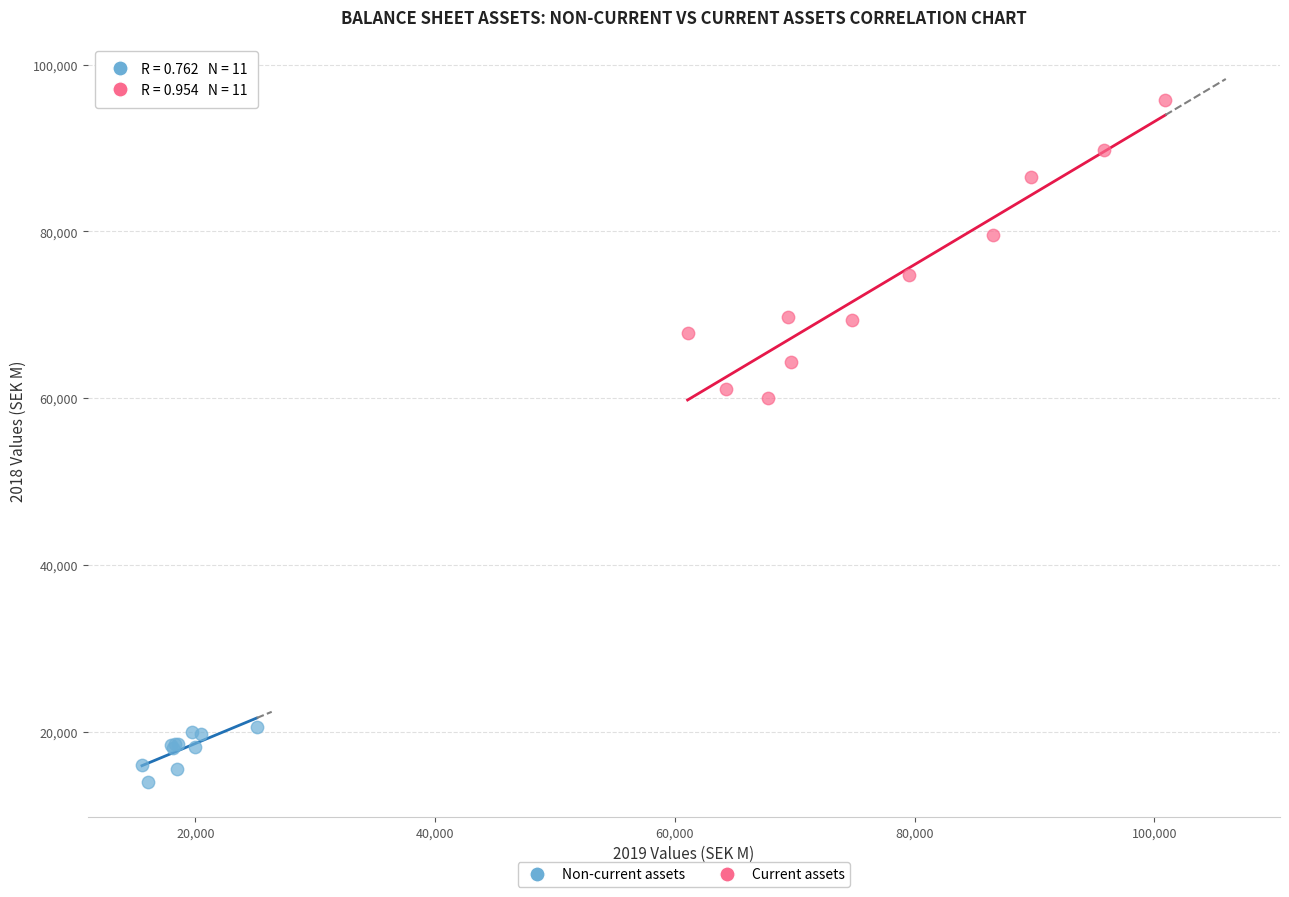

Which series reaches the minimum Y coordinate?

Non-current assets